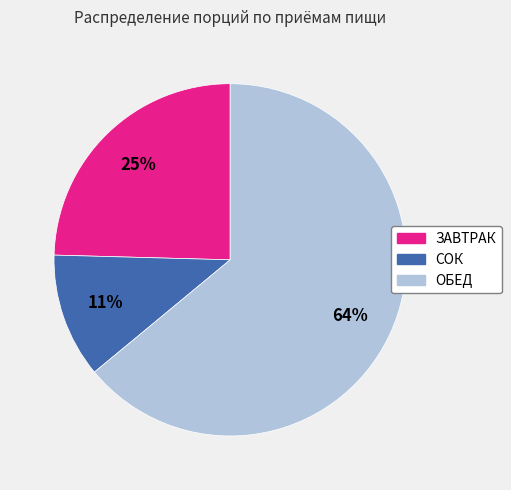

Is ЗАВТРАК the majority of the pie?

No